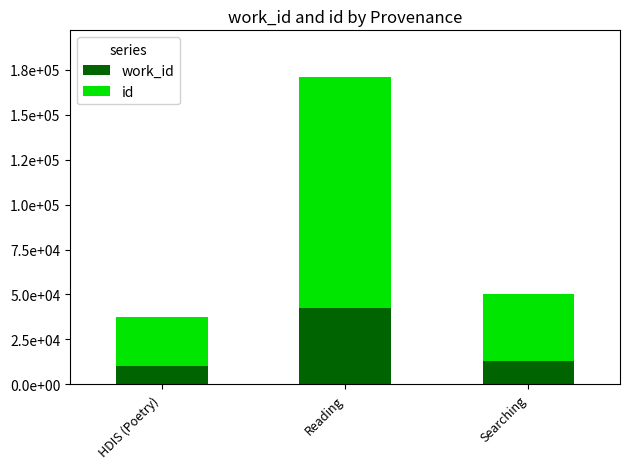

What is the approximate value of work_id at Reading, to the nearest 100?

42300